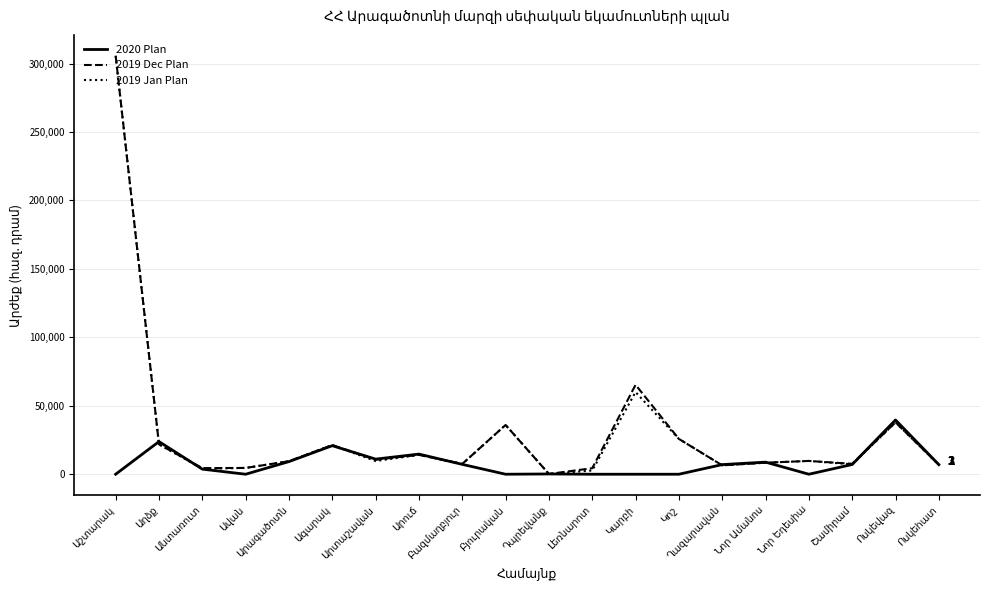

What is the highest value of the 2019 Jan Plan series?

305670.0